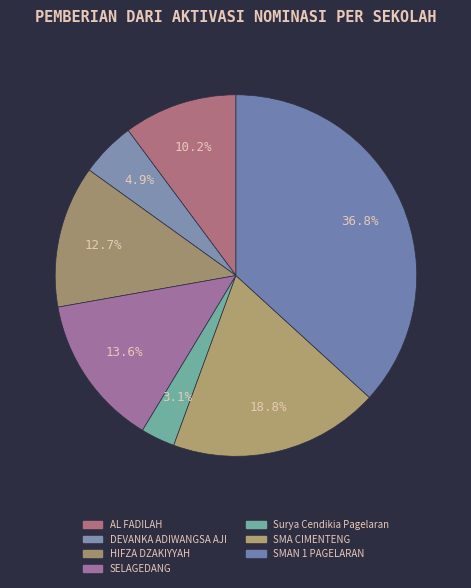

Is there any slice that represents more than half of the pie?

No